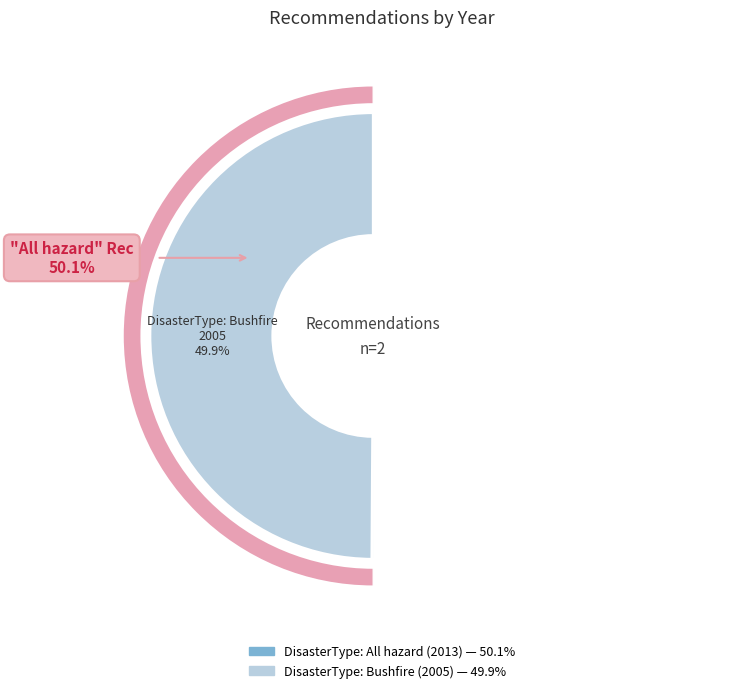

Which has a higher value, DisasterType: Bushfire (2005) or DisasterType: All hazard (2013)?

DisasterType: All hazard (2013)